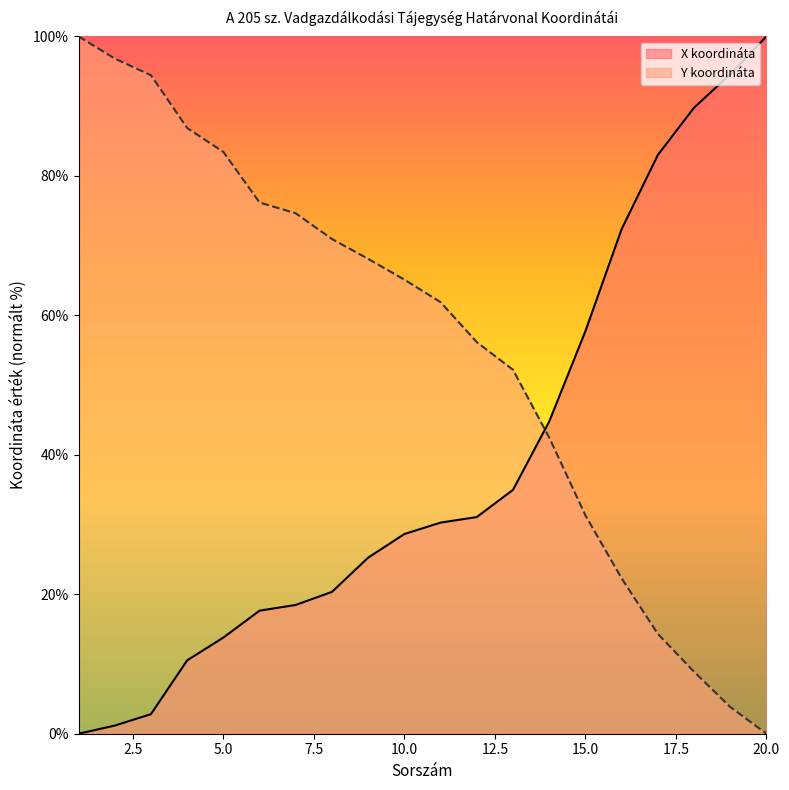

What is the average value of the X koordináta series?

38.9